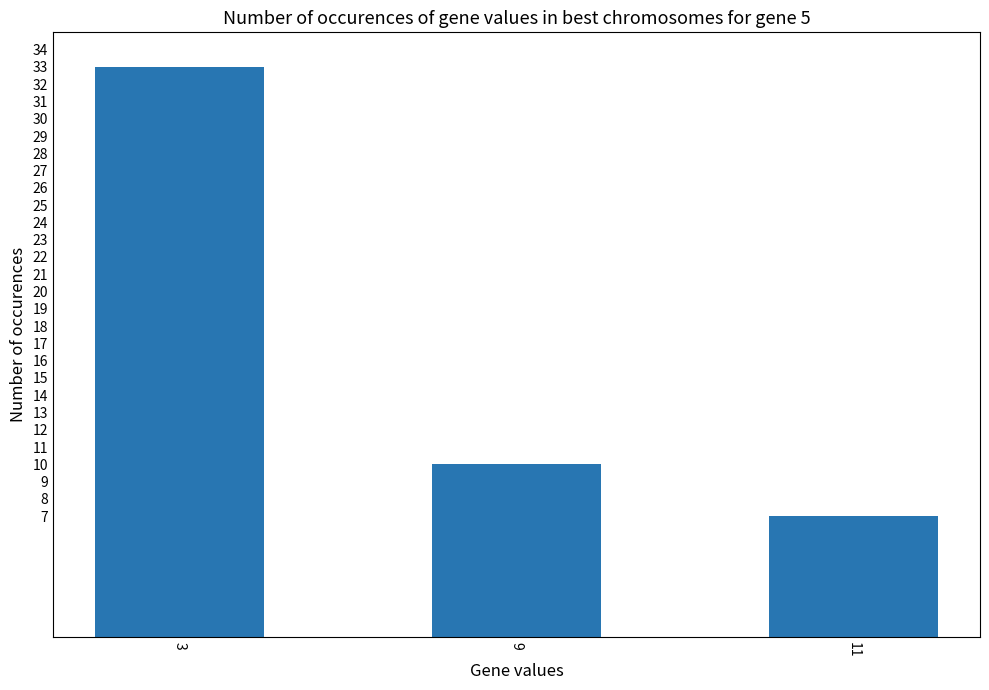

At which category does the chart reach its peak across all series?

3